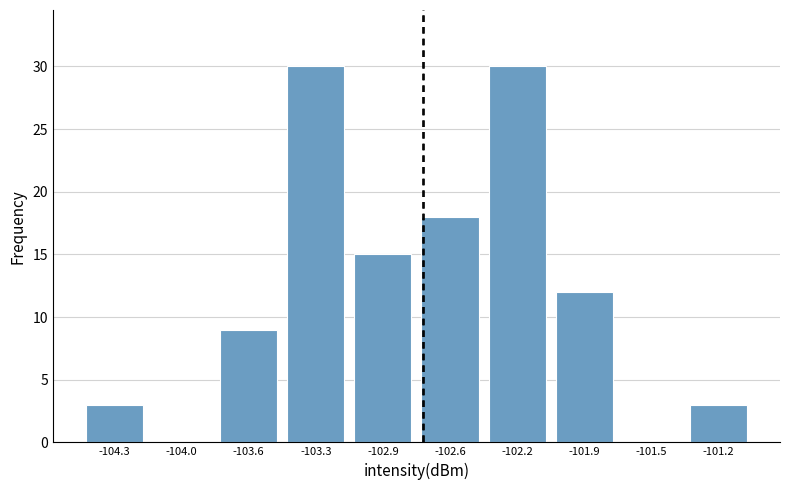

Reading left to right, list every bar in this chart as the range it spans on the x-axis followed by its height. The values are not printed on the chart, so give them approximately, as read against the axis.

-104.50 to -104.15: 3
-104.15 to -103.80: 0
-103.80 to -103.45: 9
-103.45 to -103.10: 30
-103.10 to -102.75: 15
-102.75 to -102.40: 18
-102.40 to -102.05: 30
-102.05 to -101.70: 12
-101.70 to -101.35: 0
-101.35 to -101.00: 3